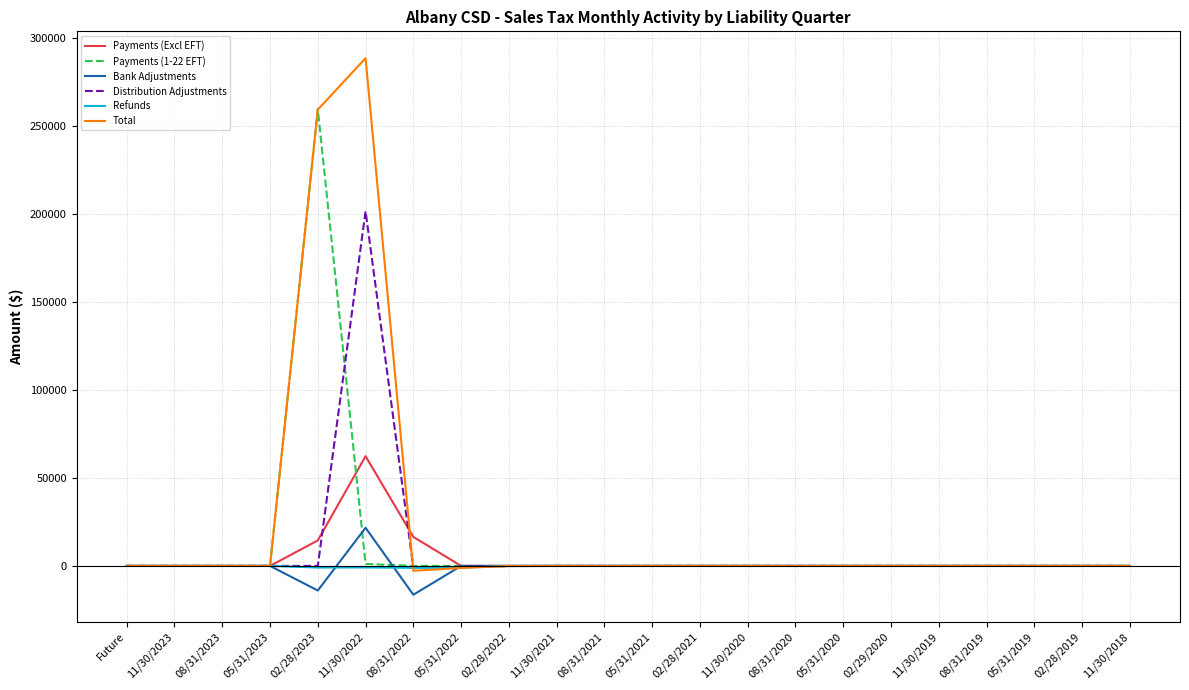

List the series in order of their peak value, lowest first.

Refunds, Bank Adjustments, Payments (Excl EFT), Distribution Adjustments, Payments (1-22 EFT), Total